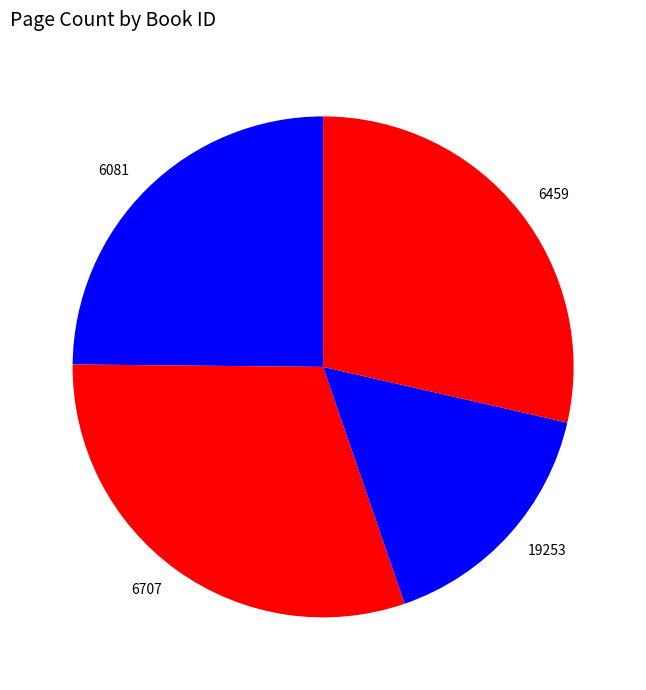

True or false: 6707 accounts for 30% of the total.

True